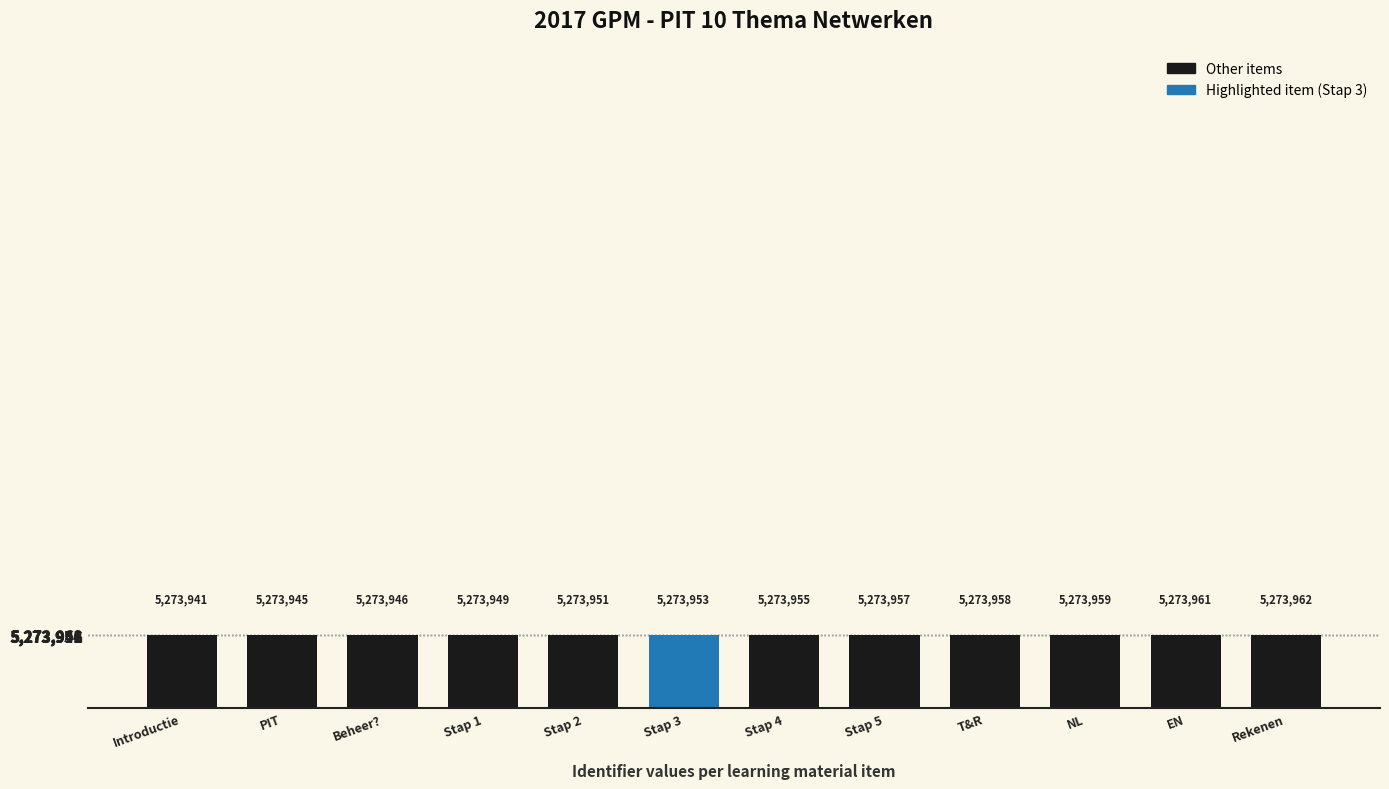

What value does the data have at PIT, to the nearest 5?

5273945